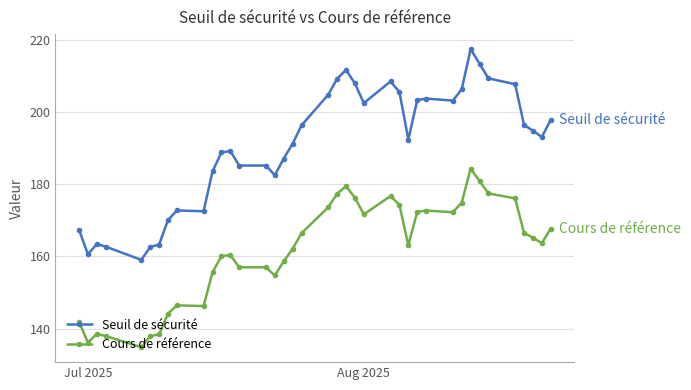

List the series in order of their overall mean, lowest first.

Cours de référence, Seuil de sécurité